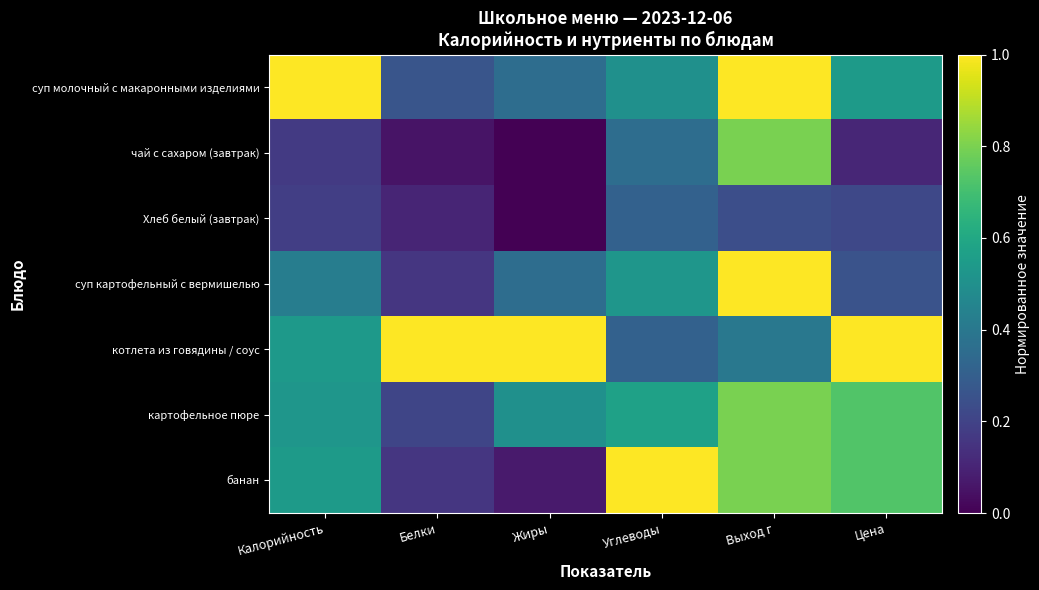

Which series has the widest spread of values?

банан